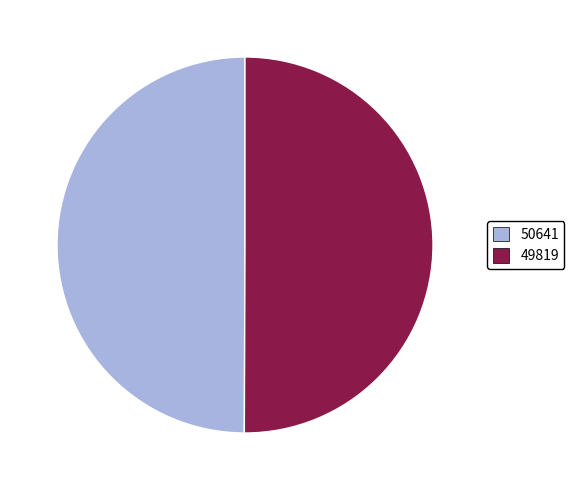

How many segments does this pie chart have?

2